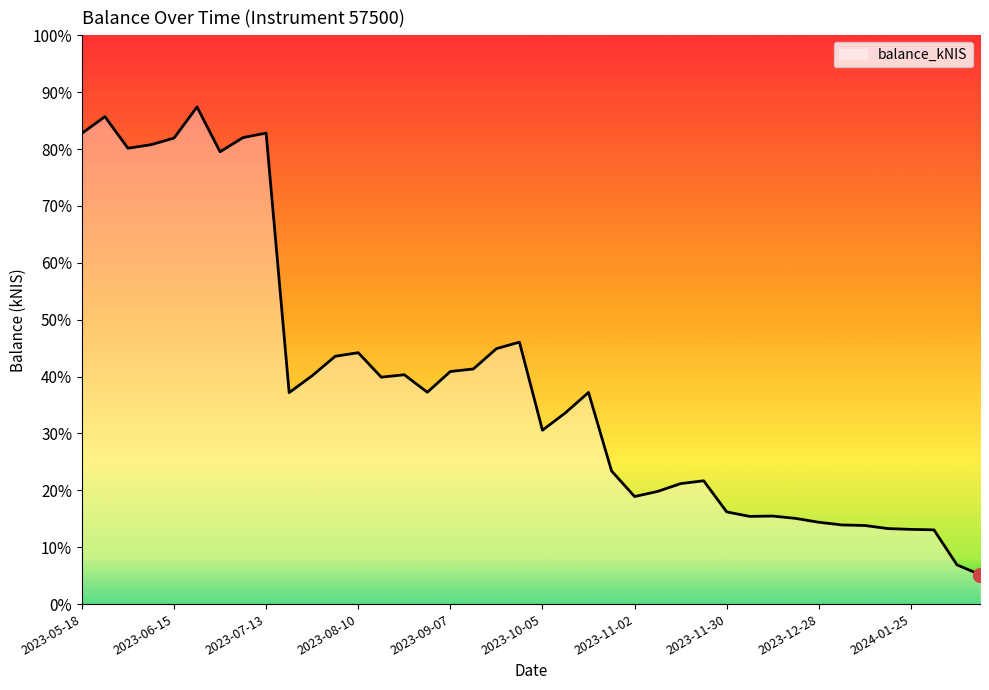

At which label is the value closest to 32403?

2023-09-28